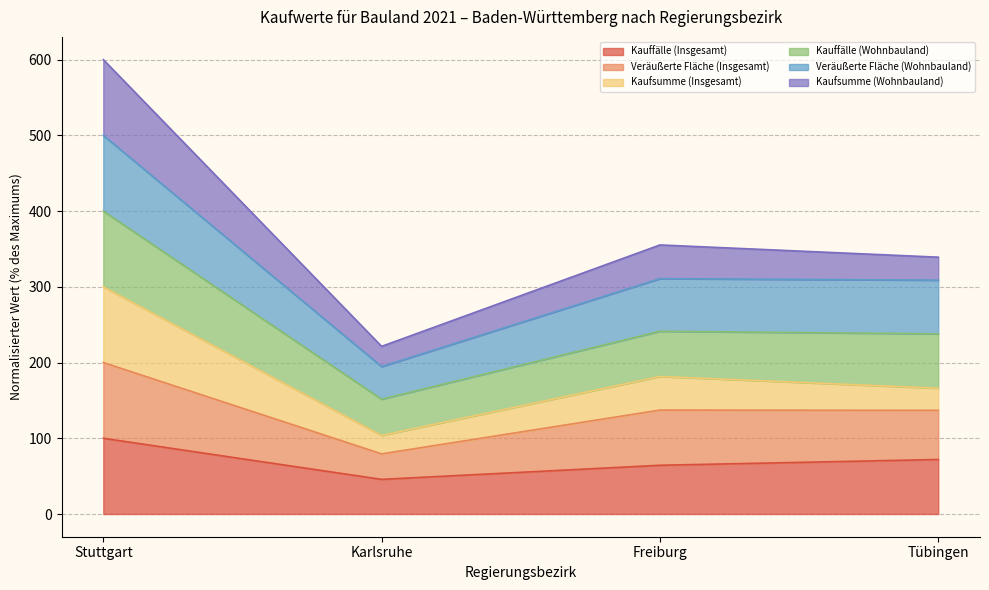

What position from the right is Freiburg?

2